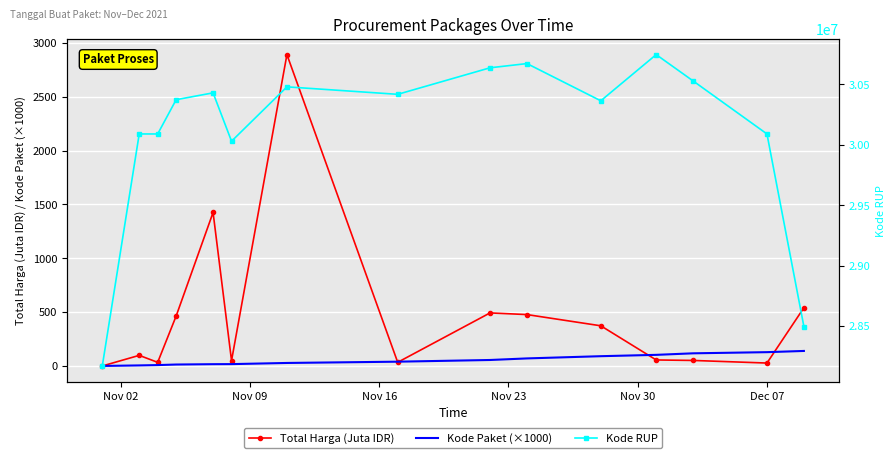

Rank the series at Nov 23 from highest to lowest value.

Kode RUP, Total Harga (Juta IDR), Kode Paket (×1000)